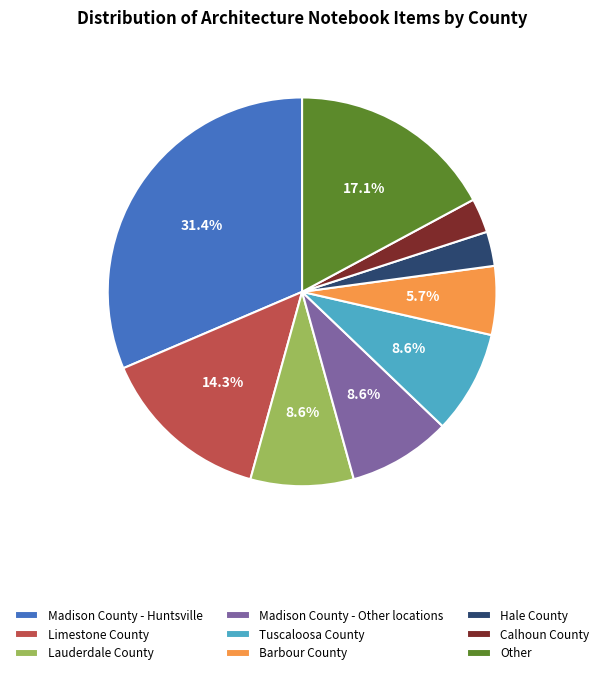

What is the largest slice in the pie chart?

Madison County - Huntsville